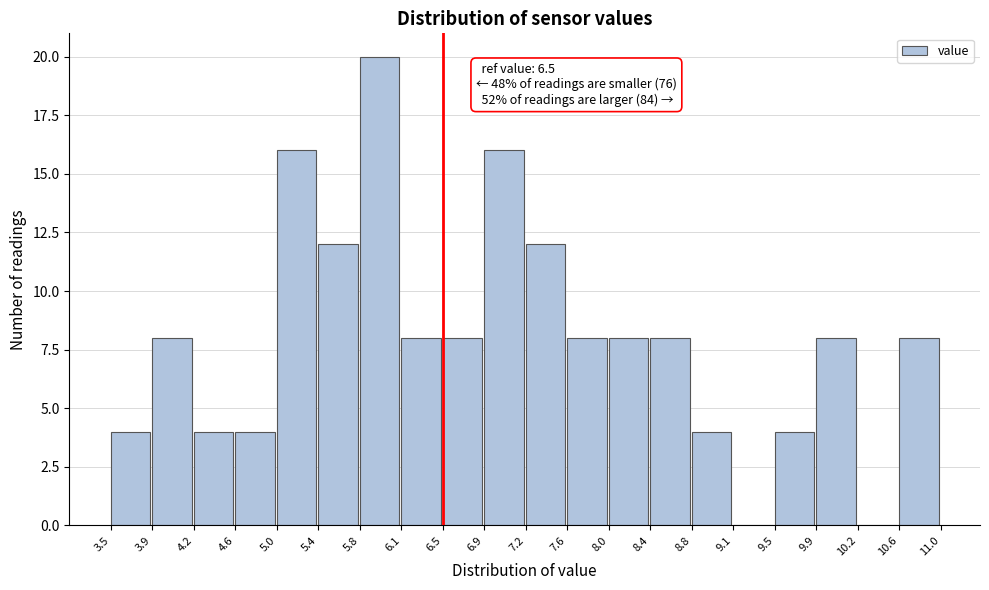

Which range on the x-axis has the tallest bar?

5.8 to 6.1